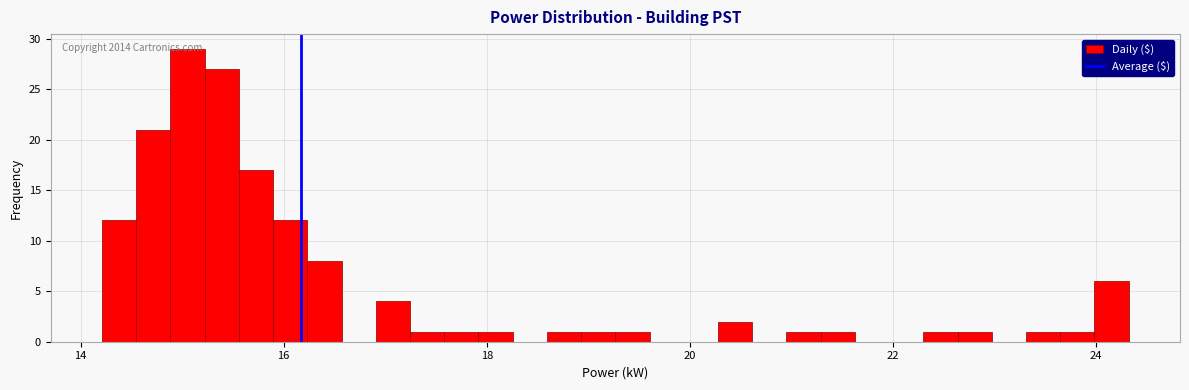

Read against the x-axis, roughly where is the centre of the tallest bar?

15.0